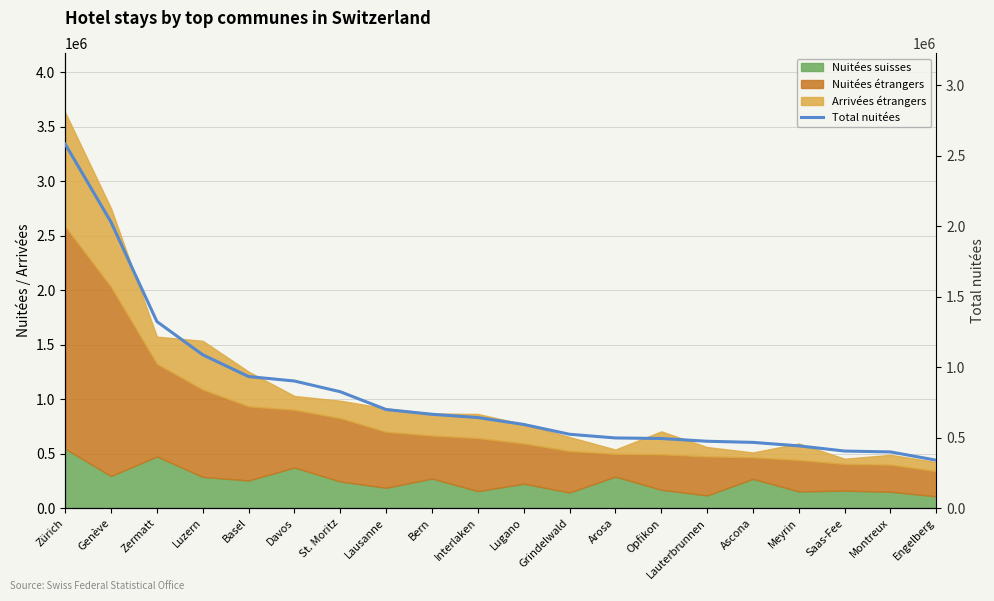

Reading right to left, what are all the values shown in this chart?

340000	398775	405021	441921	466520	474556	494145	497980	524119	593754	642568	665854	699610	825801	901895	933517	1087935	1323892	2029032	2582876